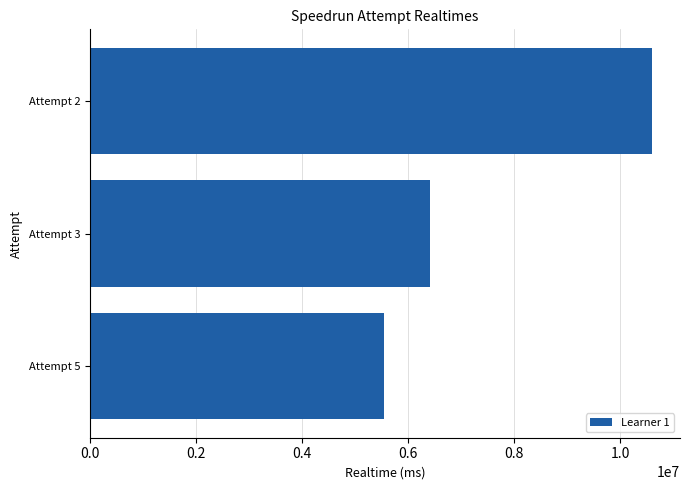

Which label corresponds to the smallest value in the chart?

Attempt 5